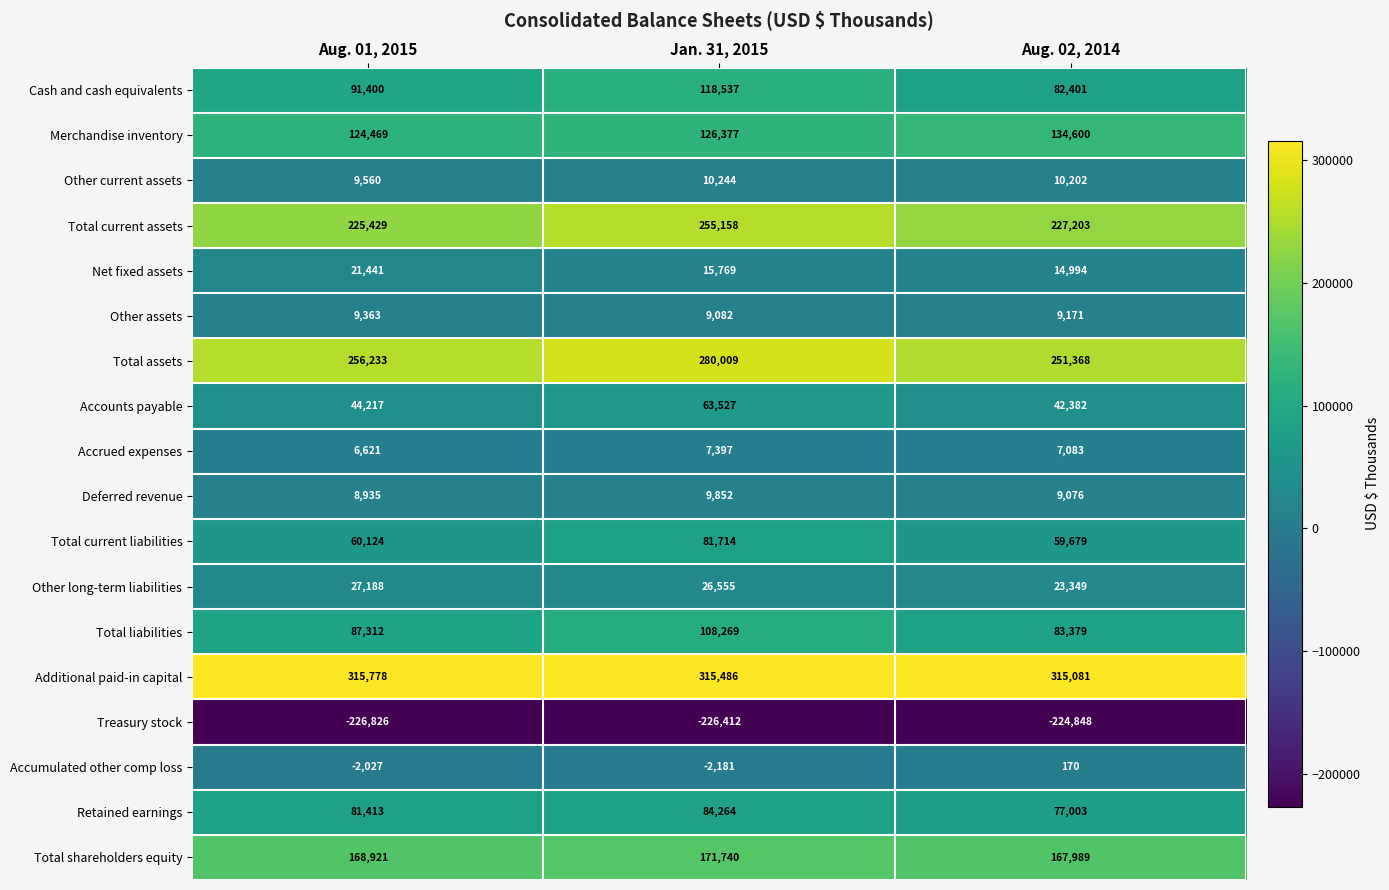

What is the total value across all series at Aug. 01, 2015?

1309551